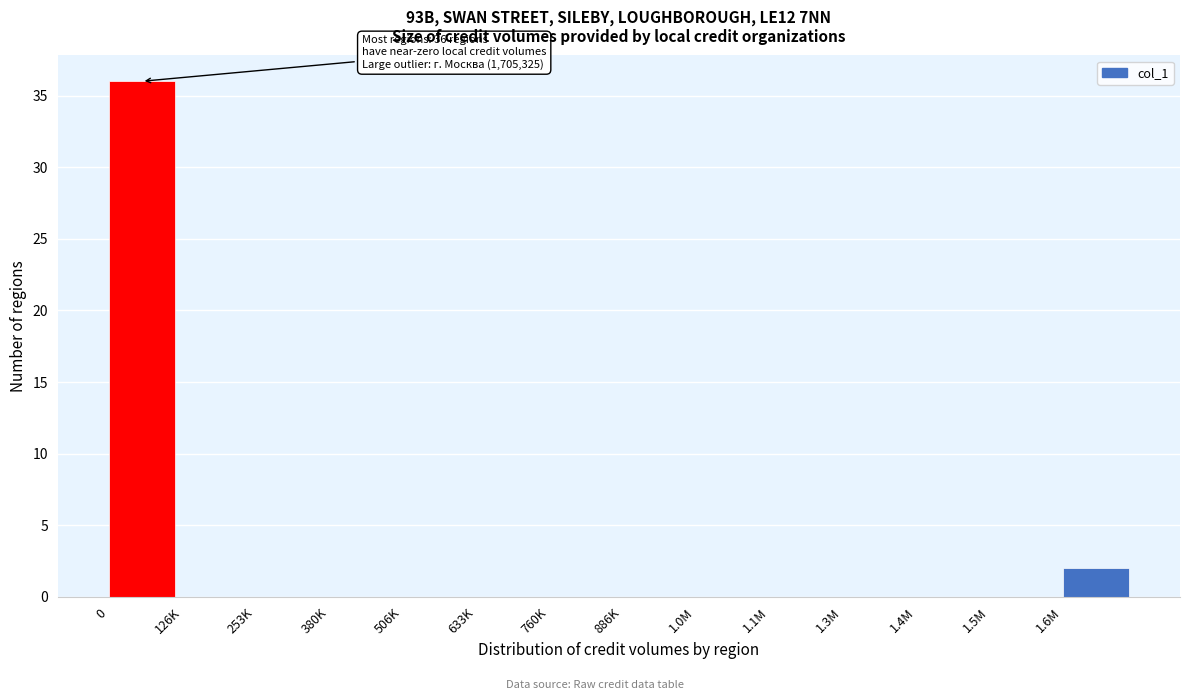

Reading left to right, extract all data points from this chart.

0=36	126K=0	253K=0	380K=0	506K=0	633K=0	760K=0	886K=0	1.0M=0	1.1M=0	1.3M=0	1.4M=0	1.5M=0	1.6M=2